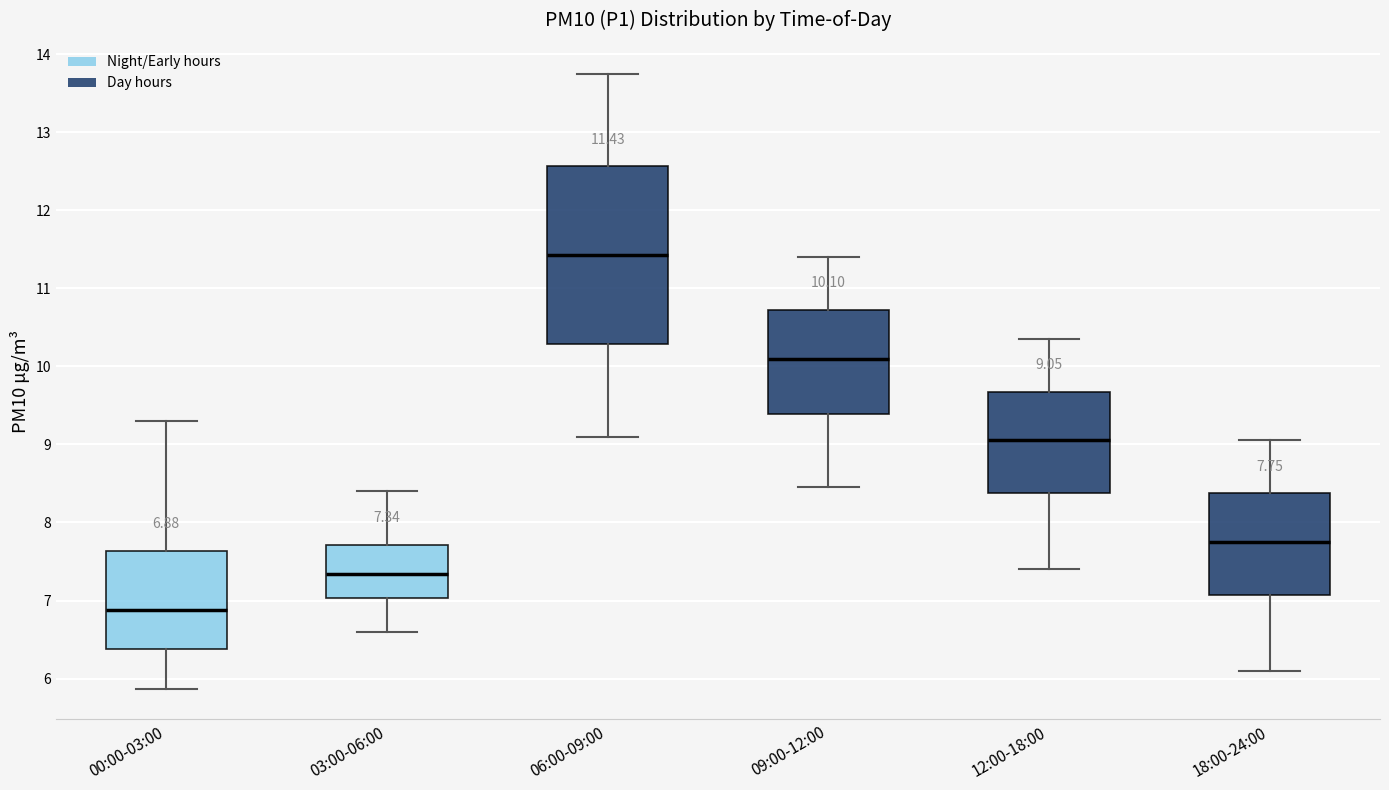

Comparing the boxes themselves (not the whiskers), which one is the tallest?

06:00-09:00